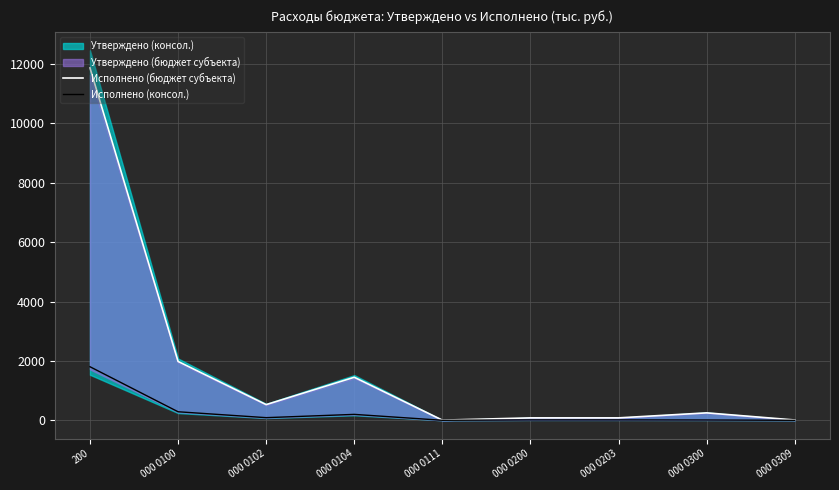

In Исполнено (бюджет субъекта), how many points are higher than both neighbors (excluding endpoints)?

2